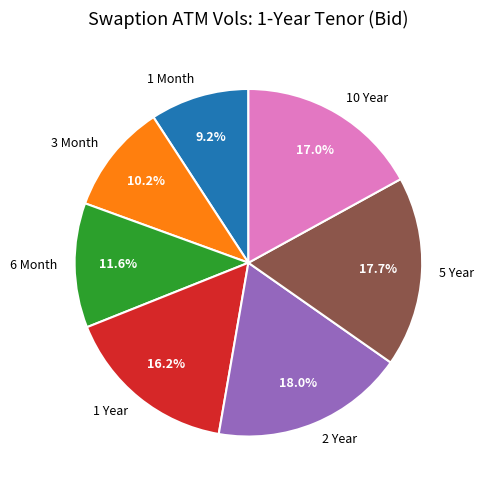

Which category has the smallest portion of the pie?

1 Month